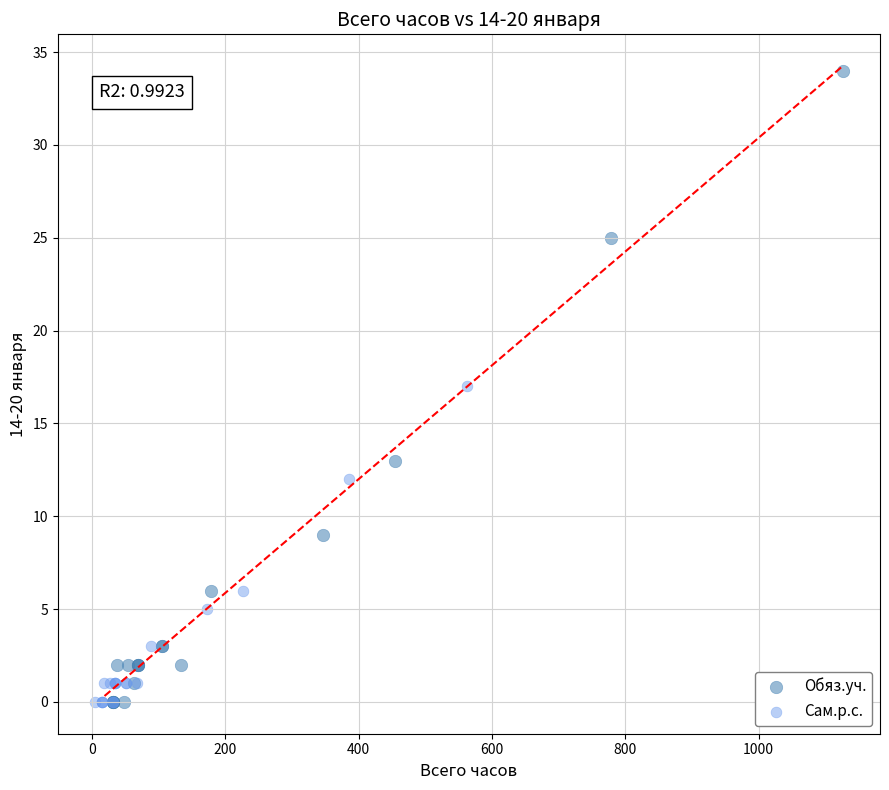

Which series reaches the maximum Y coordinate?

Обяз.уч.